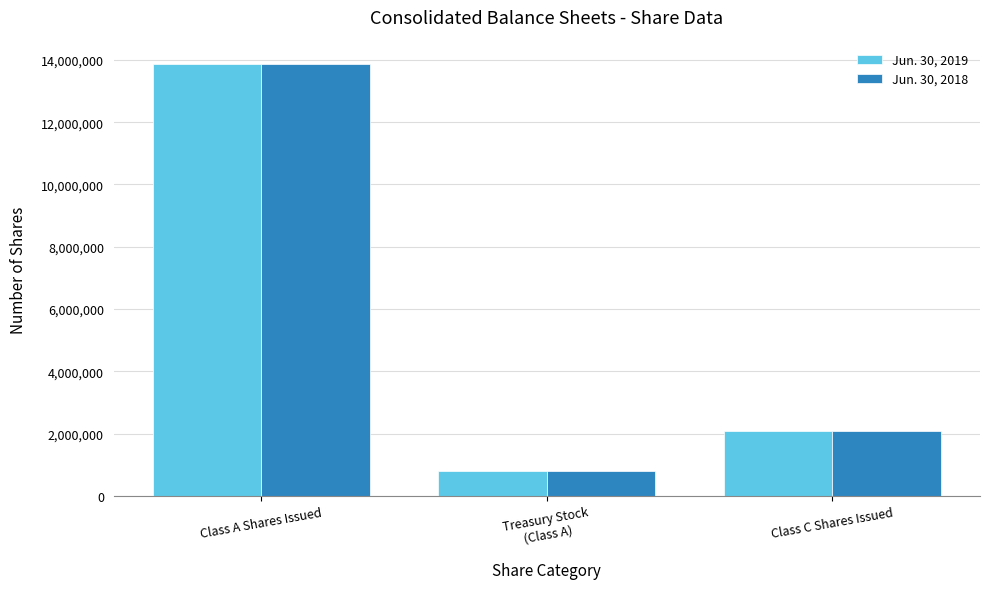

Does the chart contain stacked bars?

No